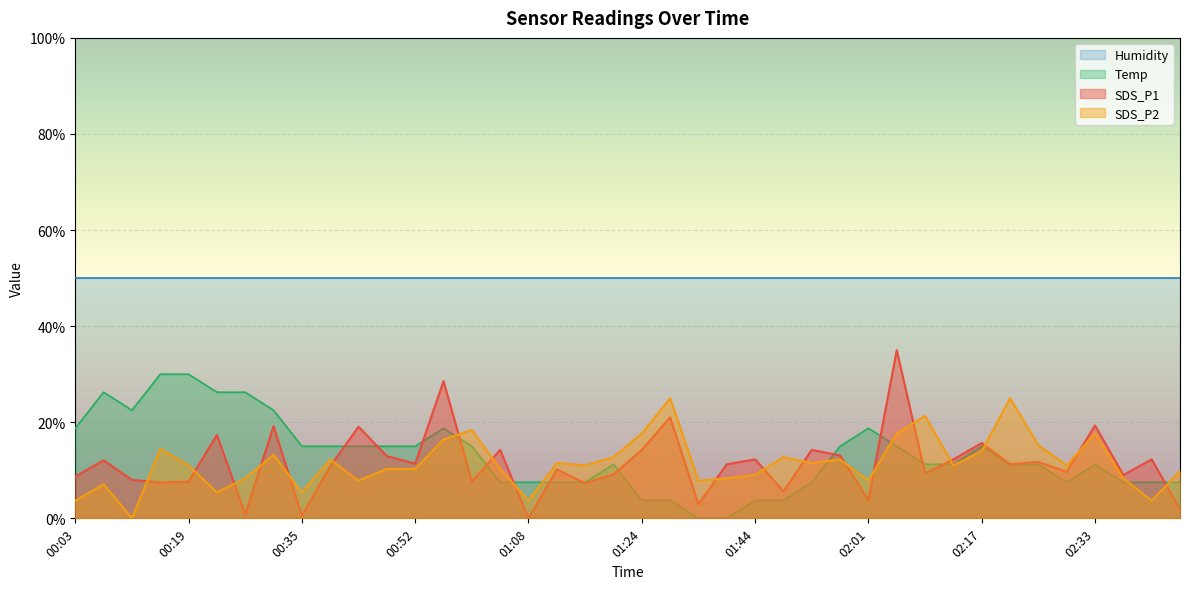

Which series ends up on top after the final intersection of SDS_P1 and Temp?

Temp